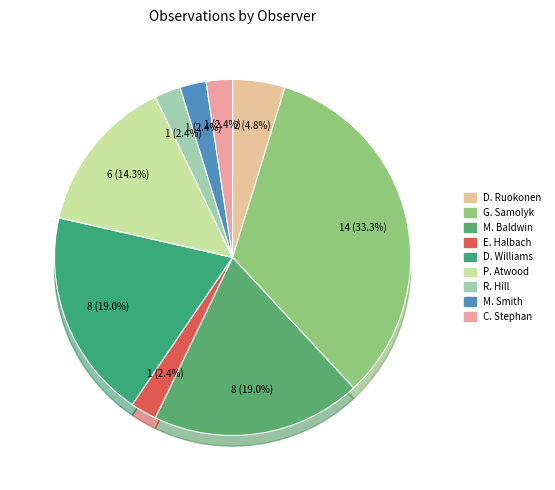

Rank the categories by value from highest to lowest.

G. Samolyk, M. Baldwin, D. Williams, P. Atwood, D. Ruokonen, E. Halbach, R. Hill, M. Smith, C. Stephan